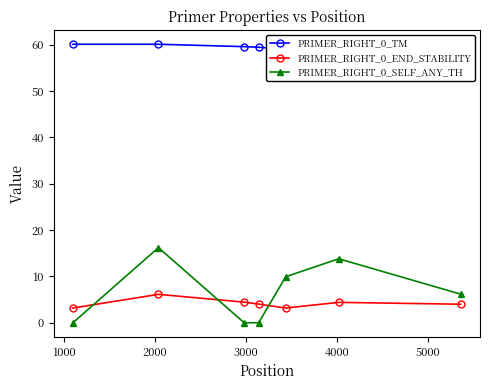

After their last crossing, which series has the higher values: PRIMER_RIGHT_0_END_STABILITY or PRIMER_RIGHT_0_SELF_ANY_TH?

PRIMER_RIGHT_0_SELF_ANY_TH